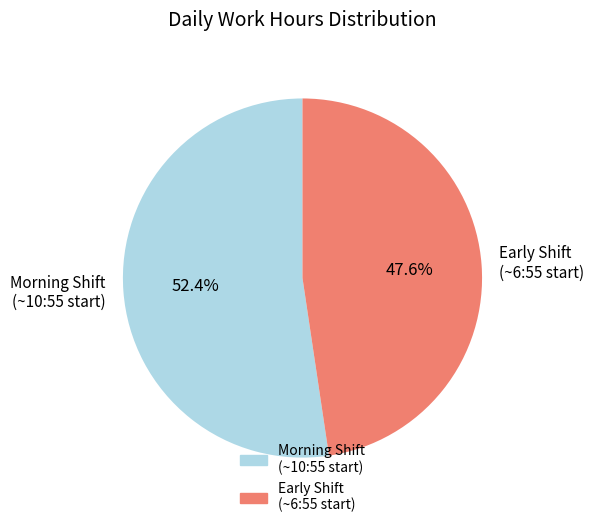

Is Early Shift (~6:55 start) the majority of the pie?

No